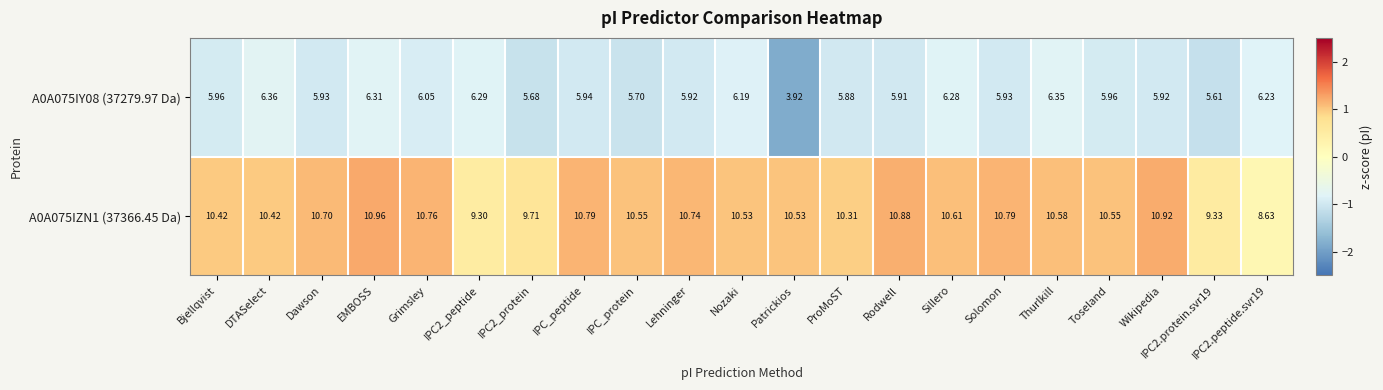

At which label does A0A075IZN1 (37366.45 Da) first exceed 10?

Bjellqvist